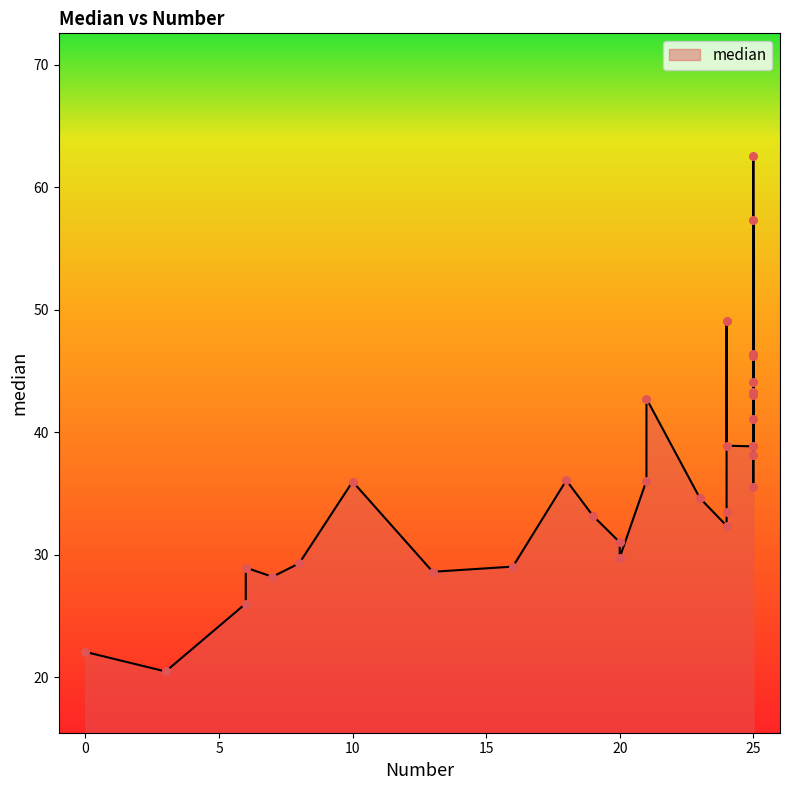

Between 20 and 25, which is larger?

25